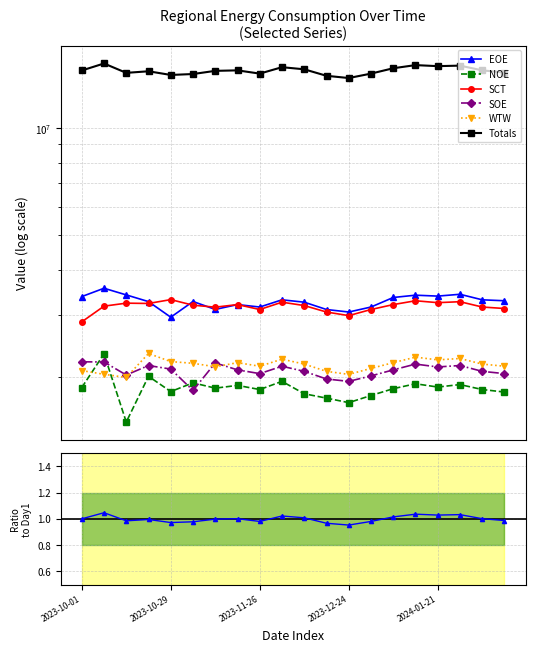

At which category does WTW reach its first local peak?

2023-10-22